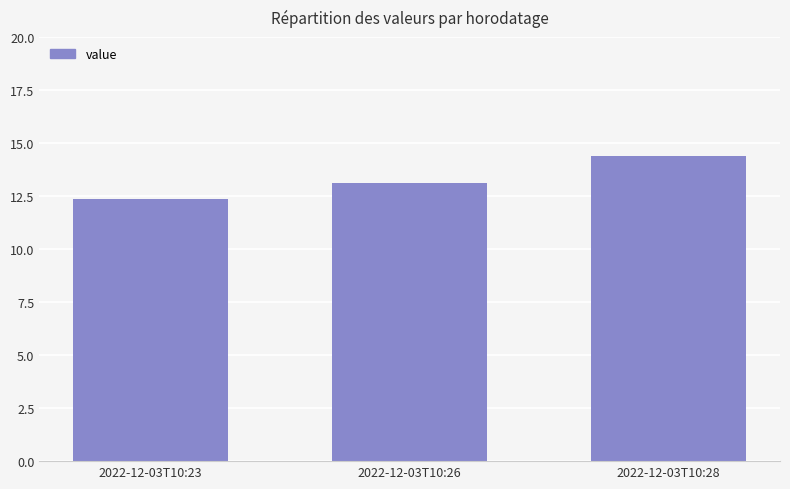

At which category does the chart reach its peak across all series?

2022-12-03T10:28